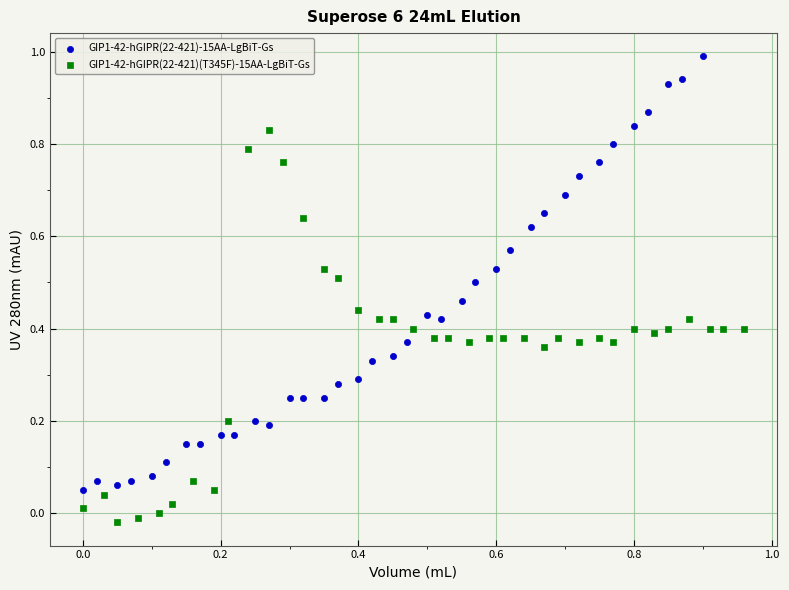

Which series has the widest spread of Y values?

GIP1-42-hGIPR(22-421)-15AA-LgBiT-Gs